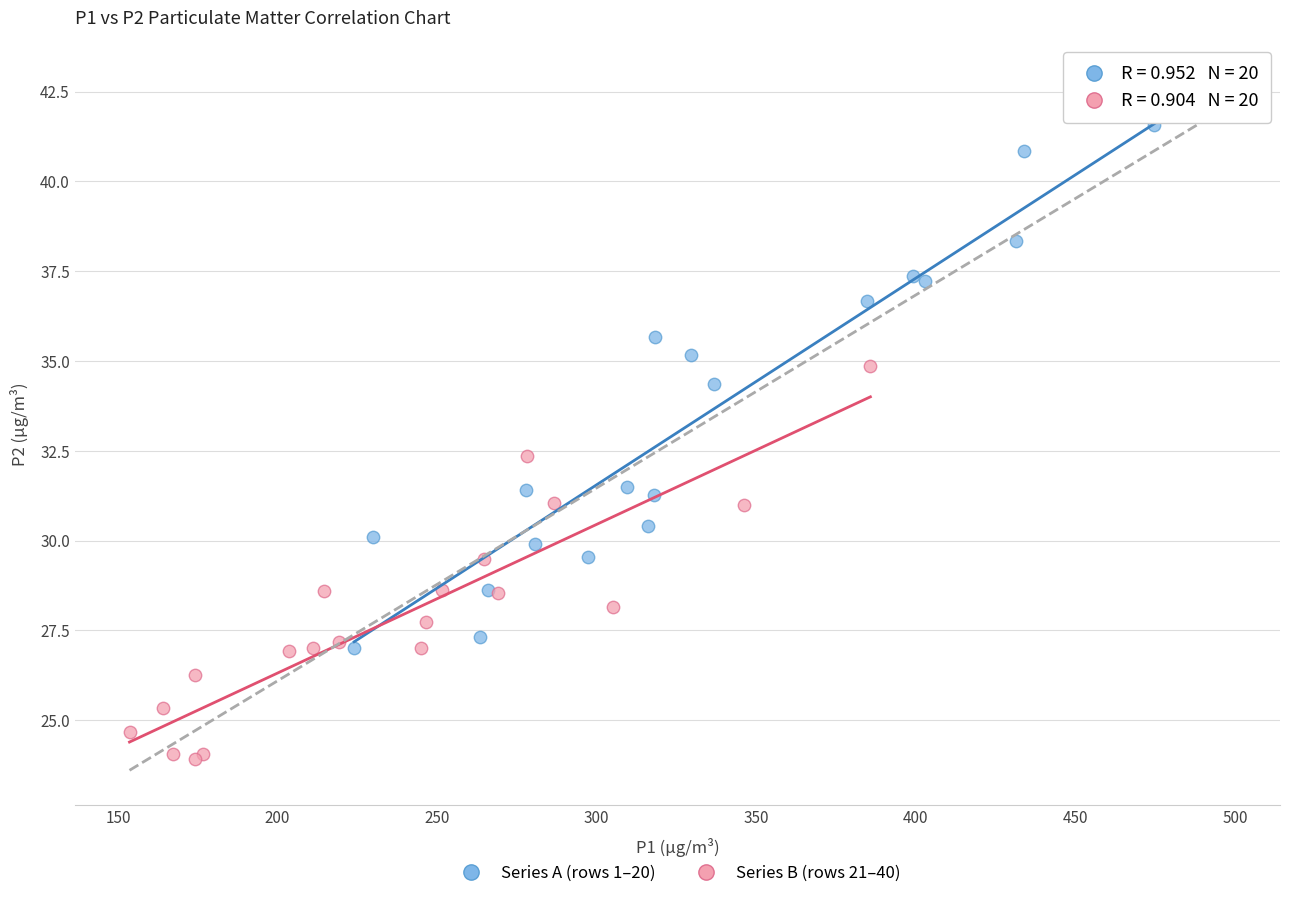

Which series reaches the maximum Y coordinate?

Series A (rows 1–20)